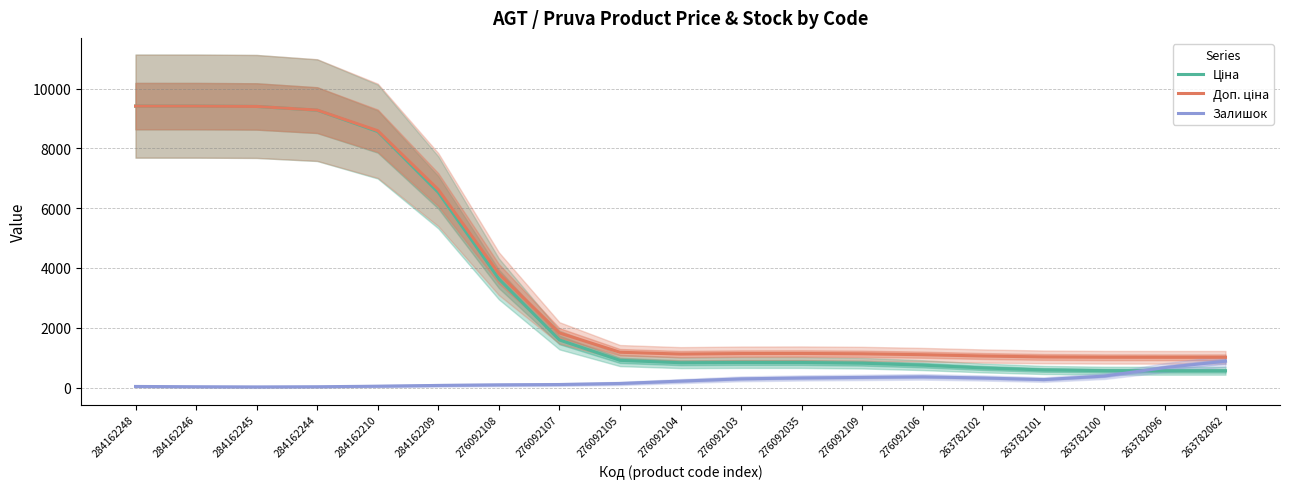

What are all the series names shown in the legend?

Ціна, Доп. ціна, Залишок